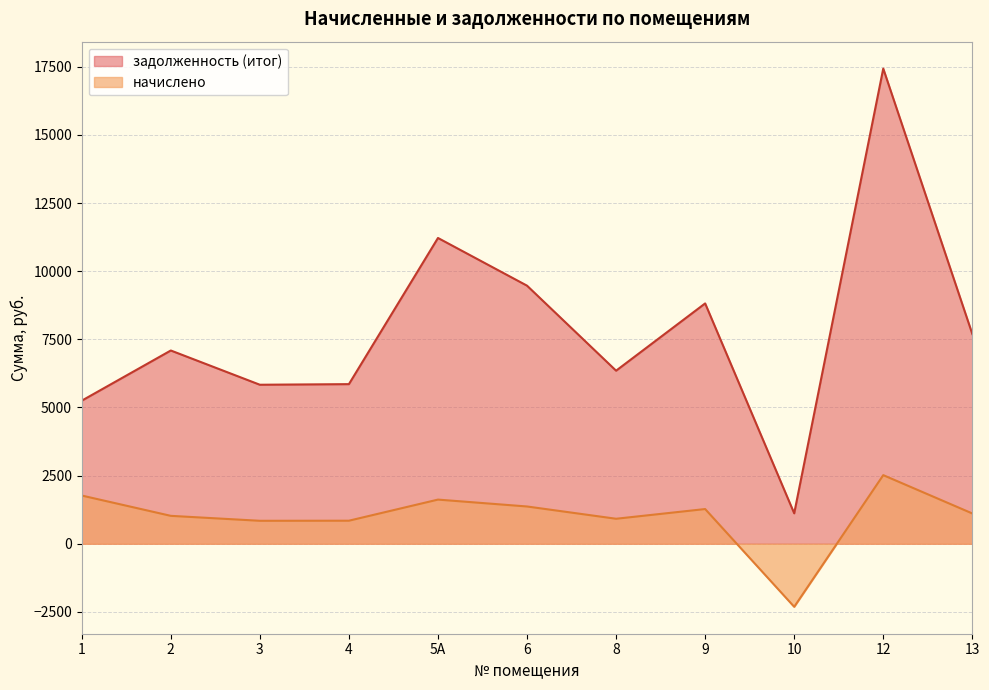

List the series in order of their peak value, lowest first.

начислено, задолженность (итог)